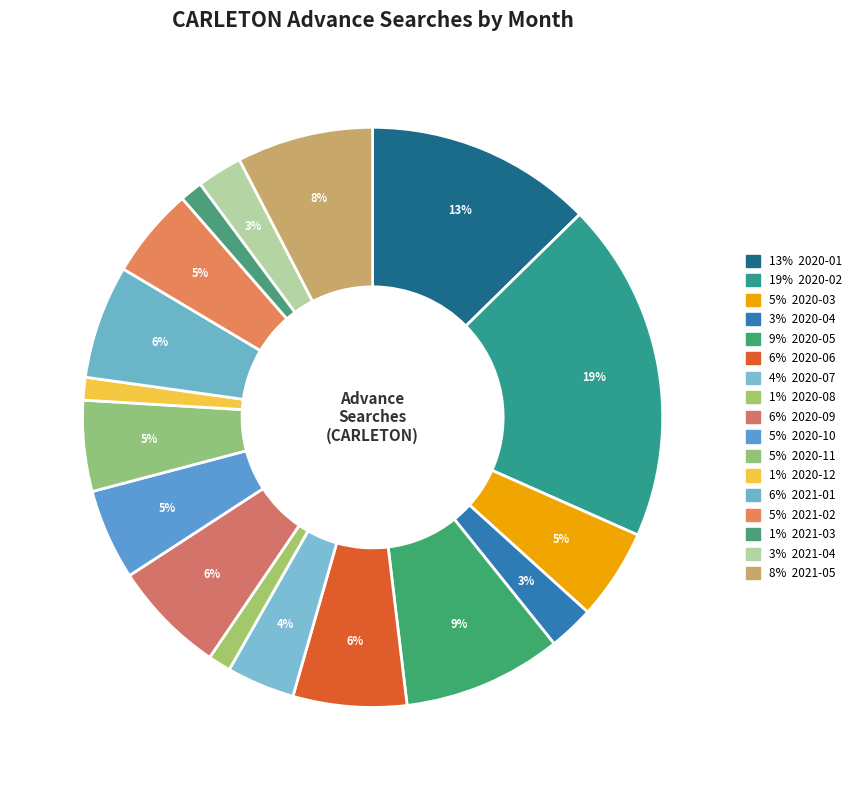

To the nearest percent, what is the average slice percentage?

6%